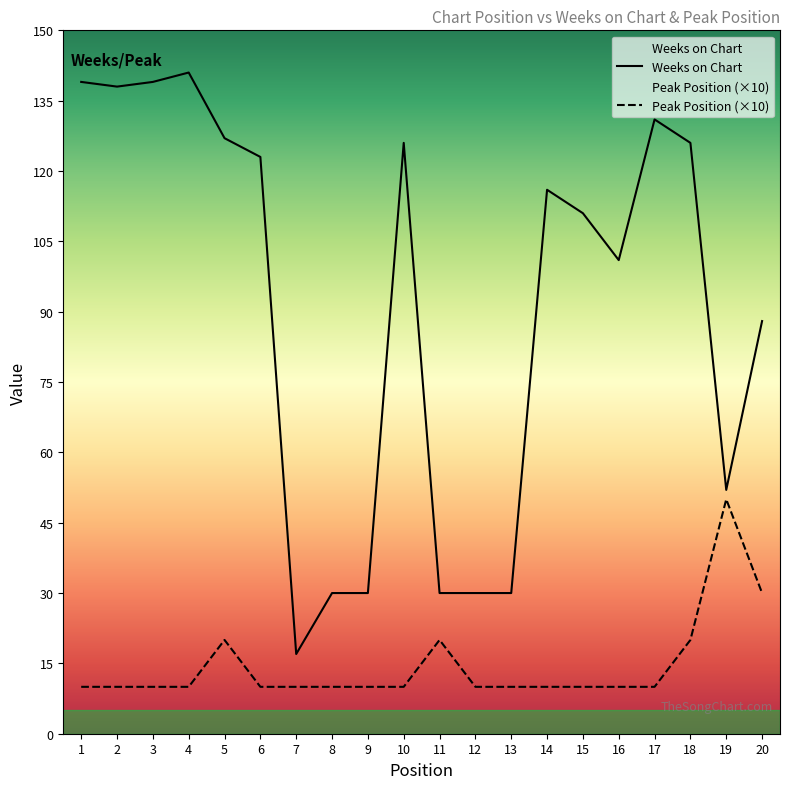

How many values in the Peak Position series exceed 10?

5